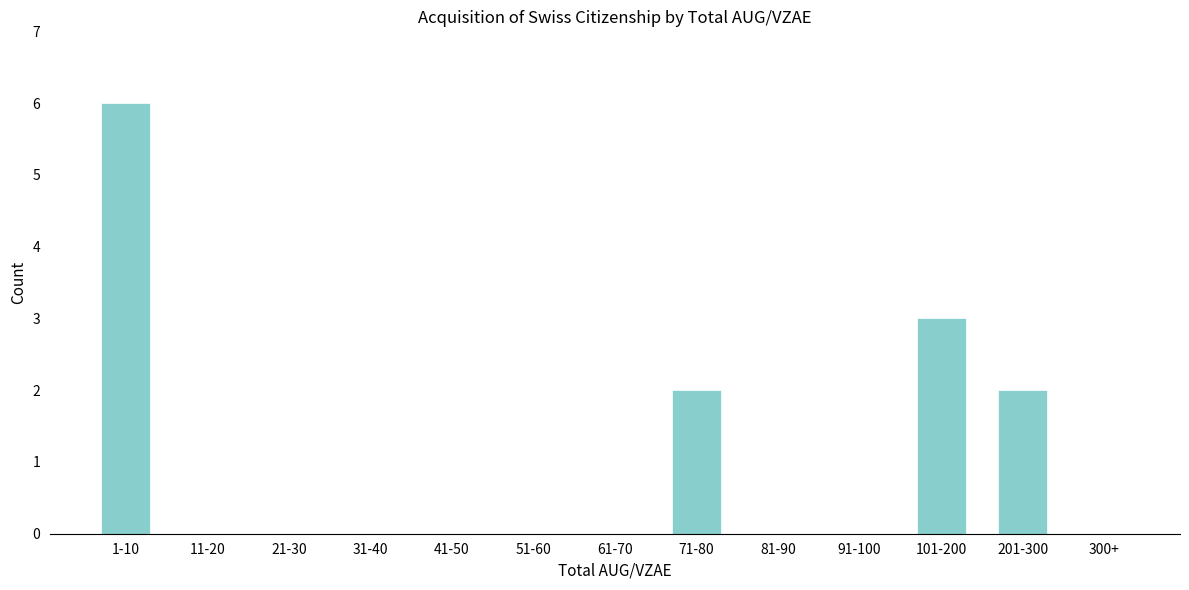

Reading right to left, list all the values displayed in this chart.

300+=0	201-300=2	101-200=3	91-100=0	81-90=0	71-80=2	61-70=0	51-60=0	41-50=0	31-40=0	21-30=0	11-20=0	1-10=6